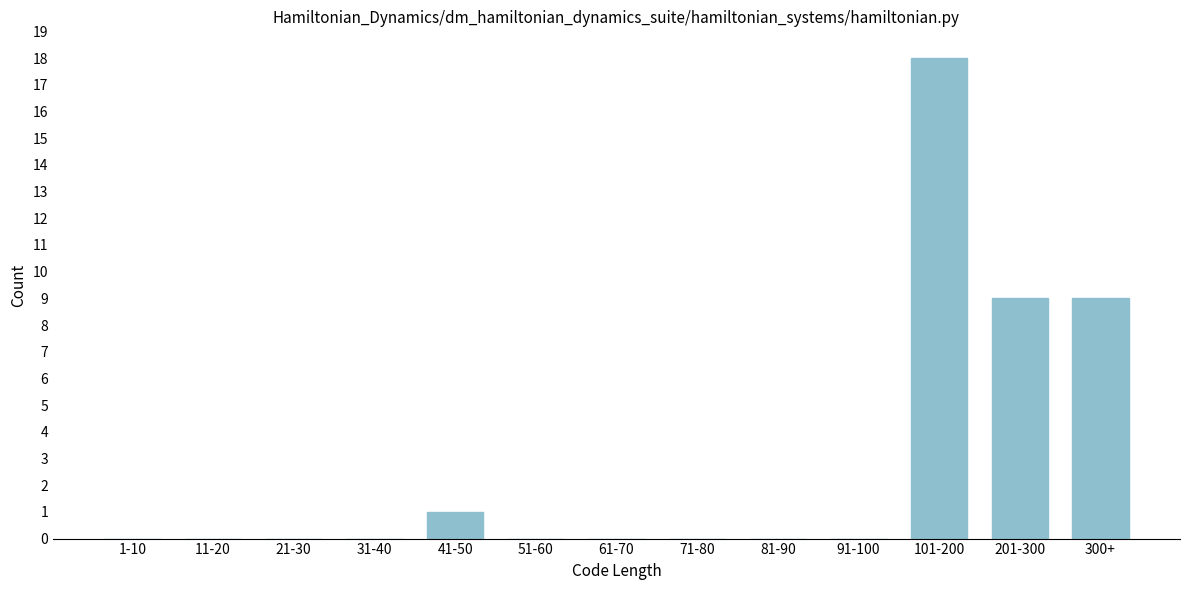

Reading left to right, what are all the values shown in this chart?

1-10=0	11-20=0	21-30=0	31-40=0	41-50=1	51-60=0	61-70=0	71-80=0	81-90=0	91-100=0	101-200=18	201-300=9	300+=9